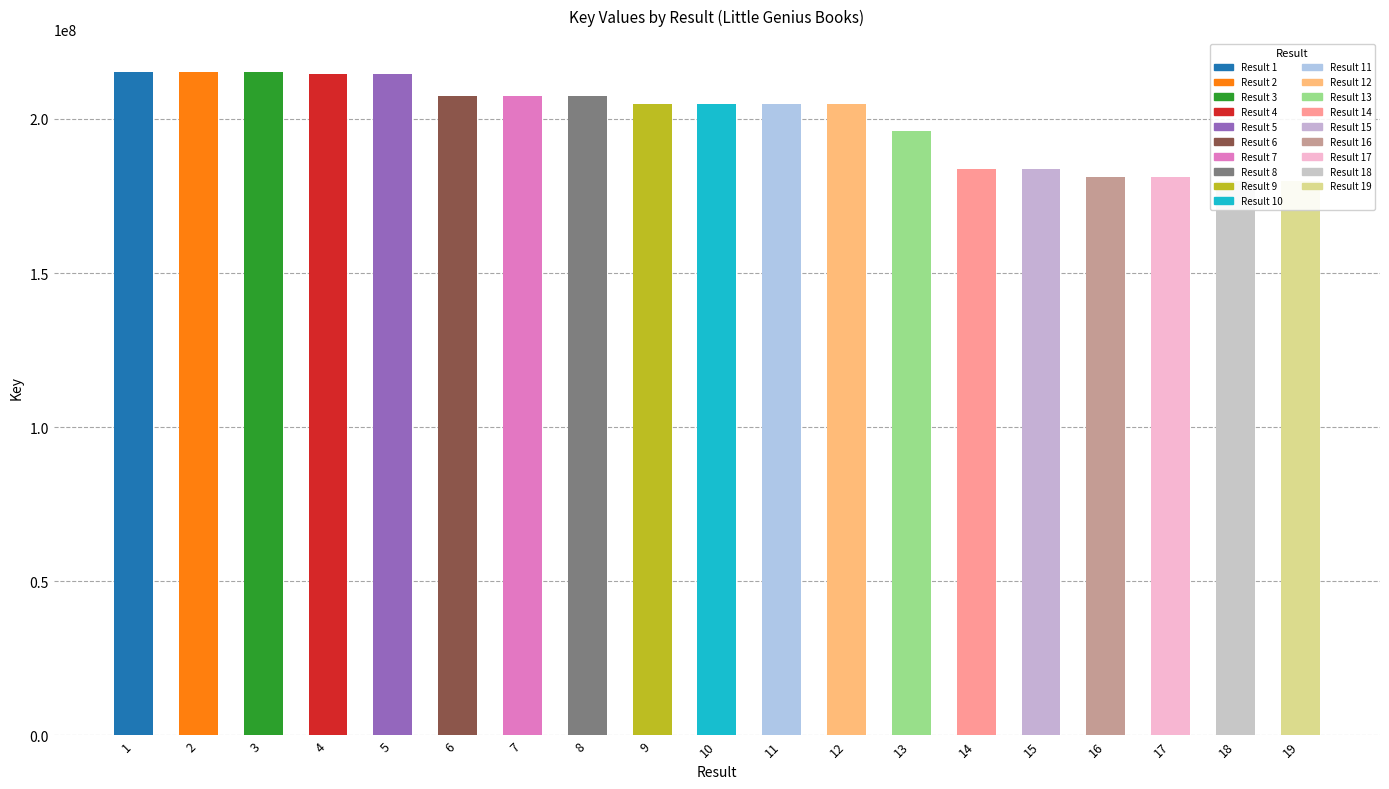

Reading left to right, transcribe all the data shown in this chart.

215188088	215187733	215191524	214484057	214484304	207295000	207296234	207292938	204928804	204933142	204927776	204930622	196111386	183876344	183876630	181130242	181130331	179784284	179784191